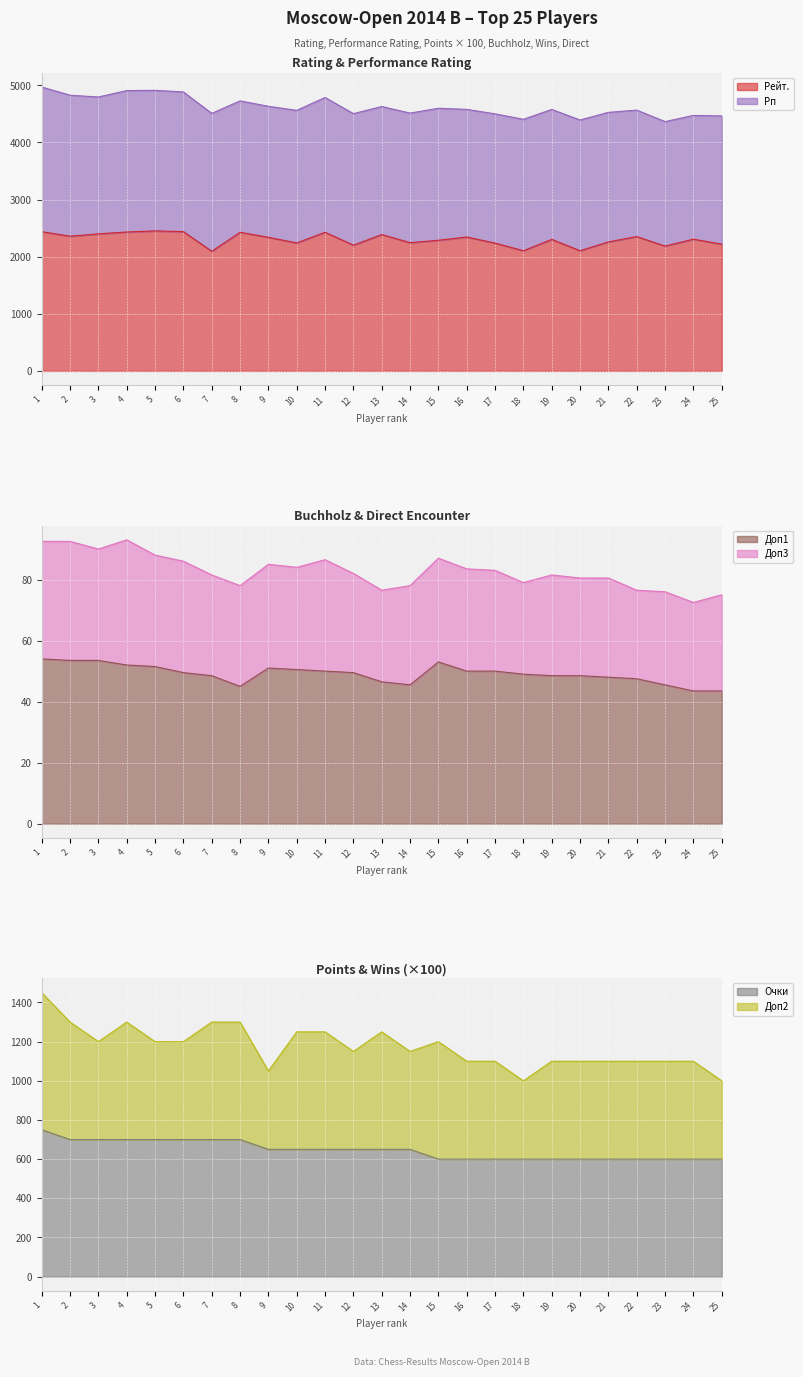

What is the minimum value for Рейт.?

2095